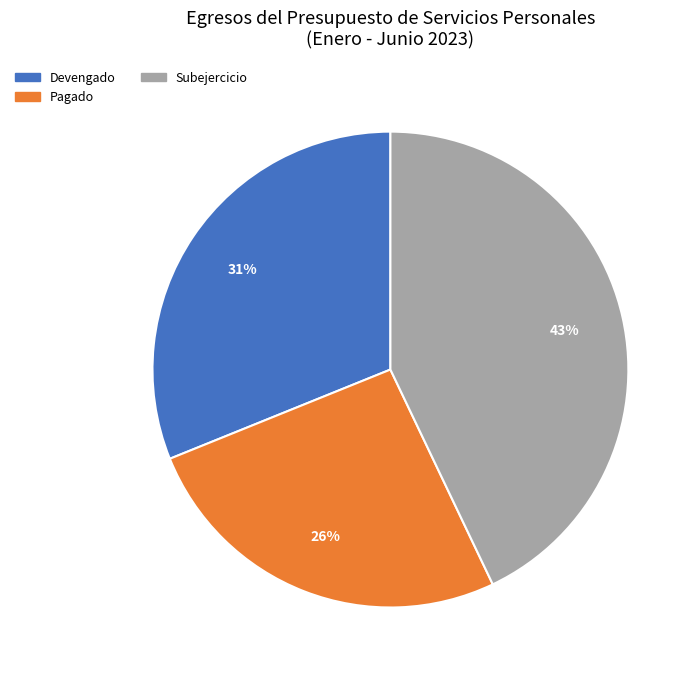

What is the largest slice in the pie chart?

Subejercicio